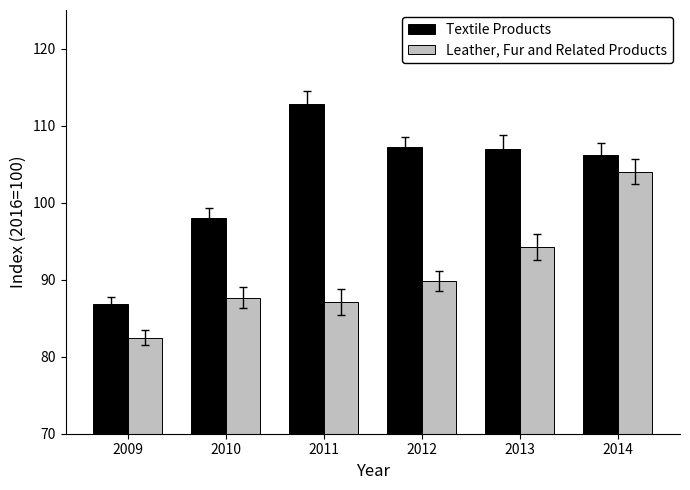

Which series changed the most between 2010 and 2013?

Textile Products